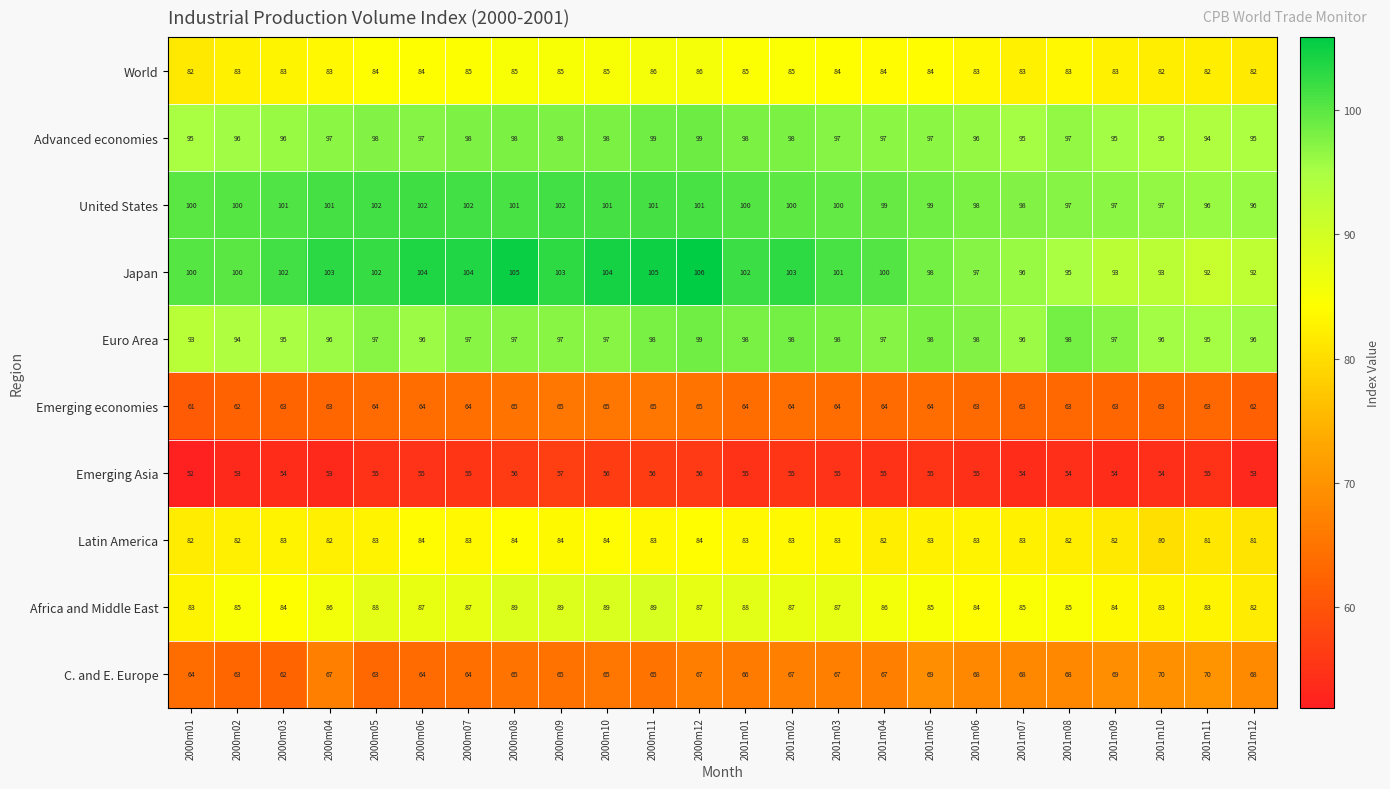

Which series has the largest total across all categories?

Japan